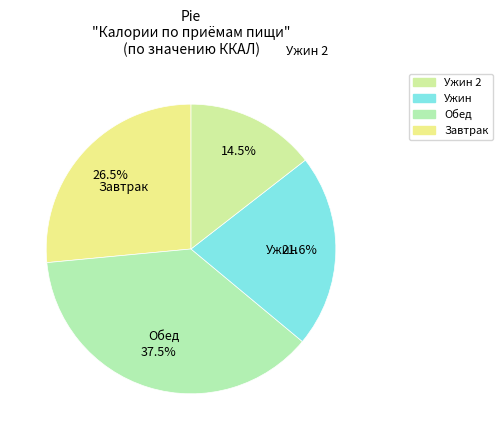

Is there a majority slice in this chart?

No